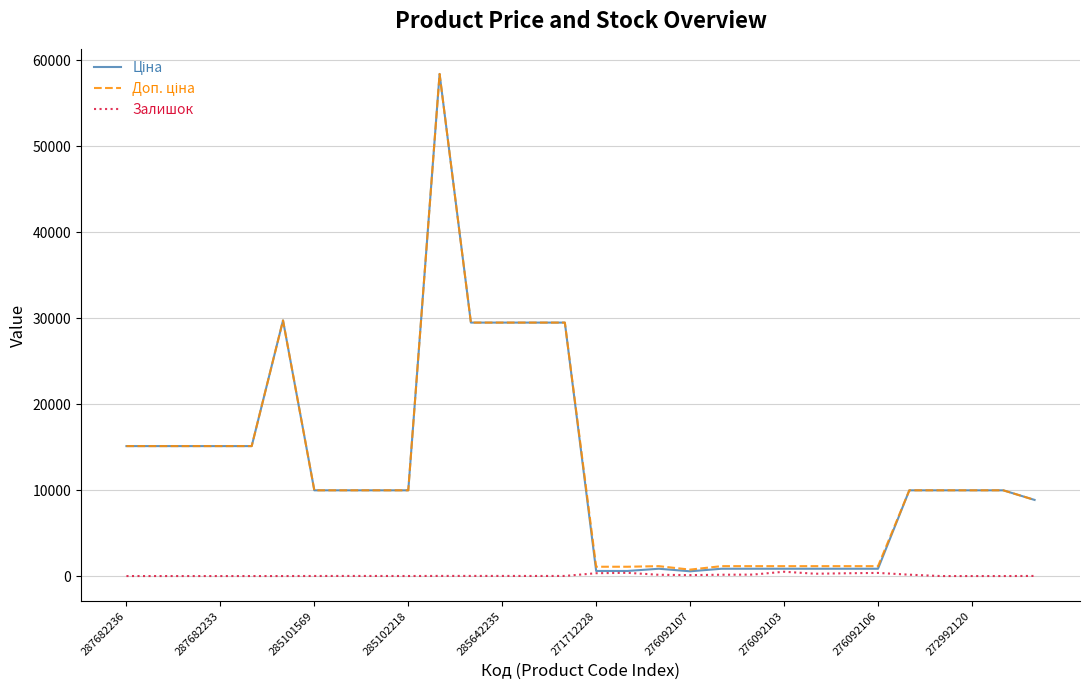

What is the greatest value displayed?

58426.5